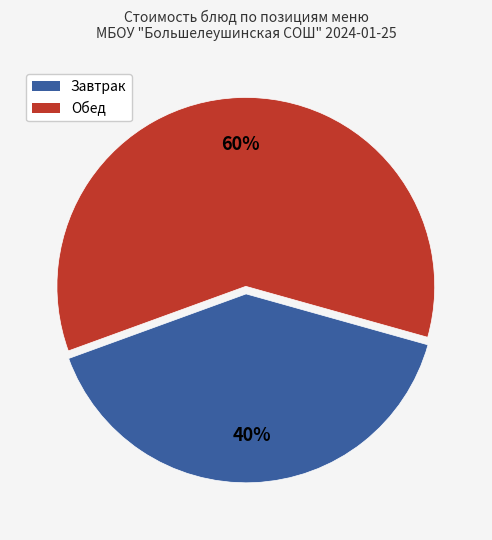

Is there any slice that represents more than half of the pie?

Yes